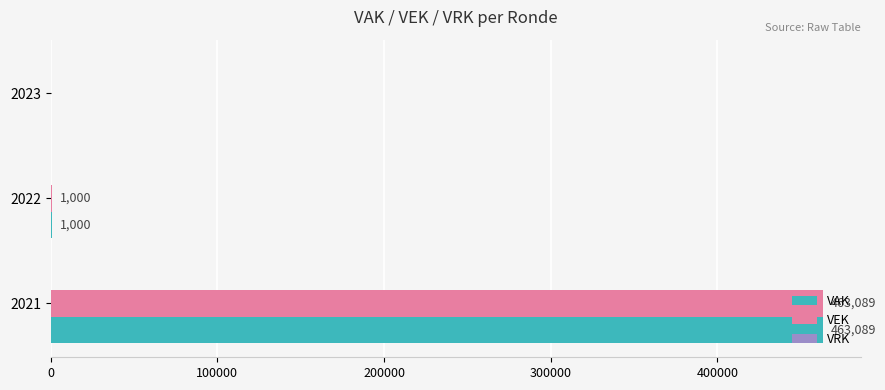

At which category is the sum across all series the highest?

2021